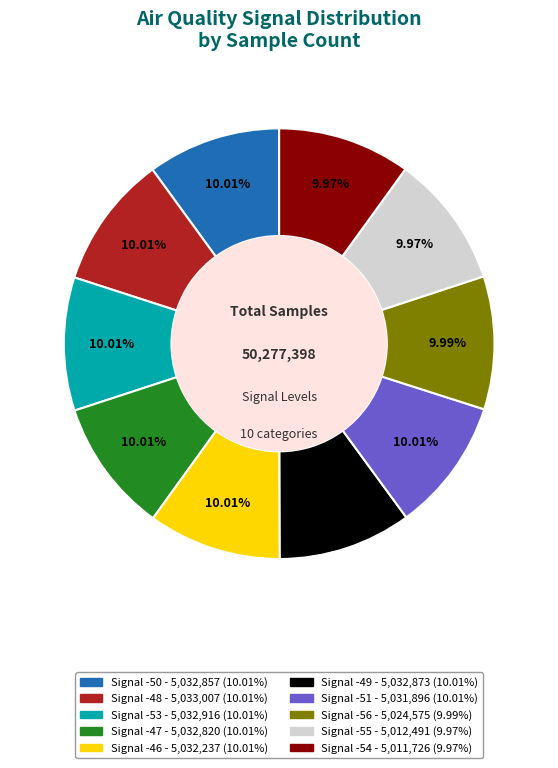

Does any single category account for the majority?

No